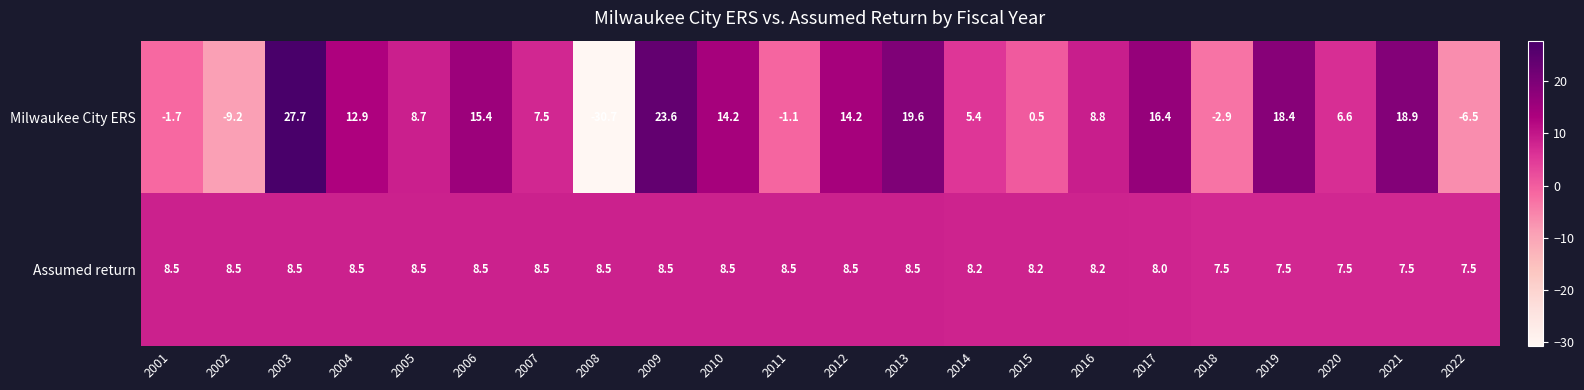

Is it true that Assumed return equals 7.5 at 2018?

True